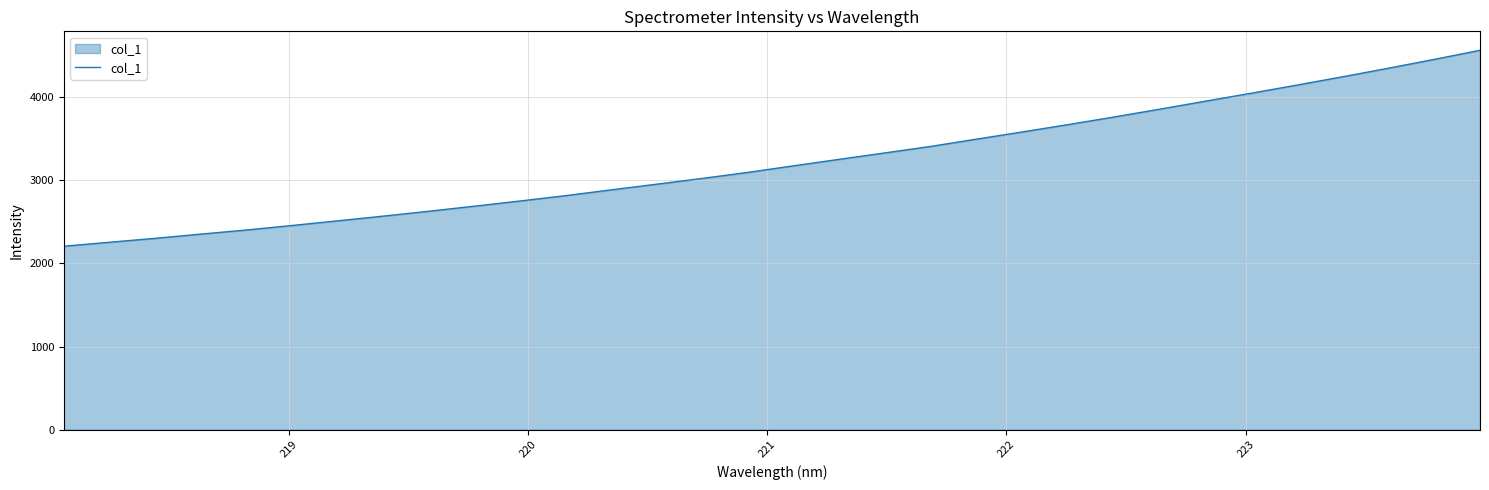

What is the greatest value displayed?

4563.2